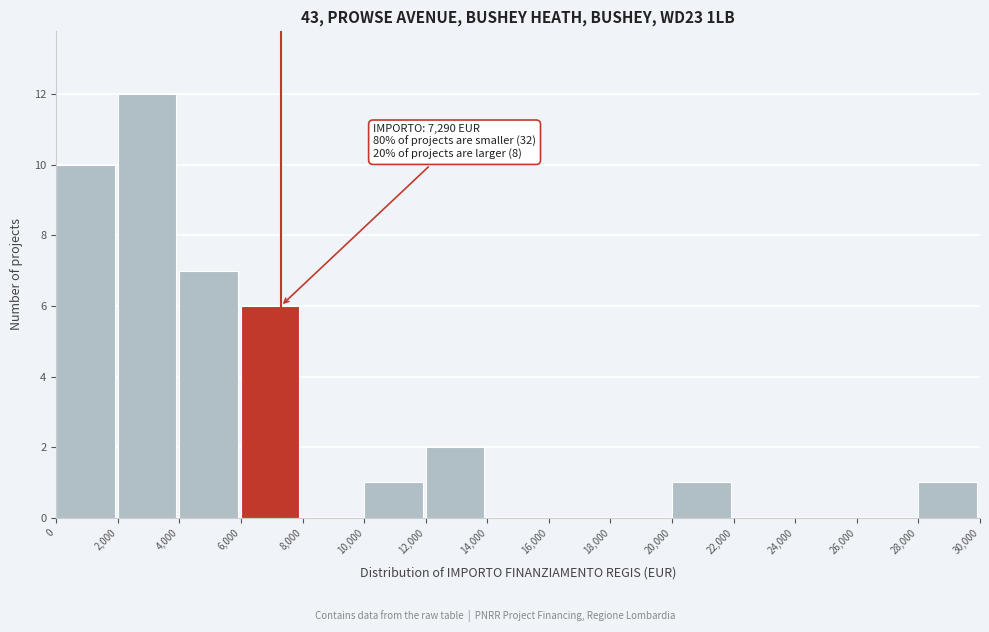

Which range on the x-axis has the tallest bar?

2,000 to 4,000